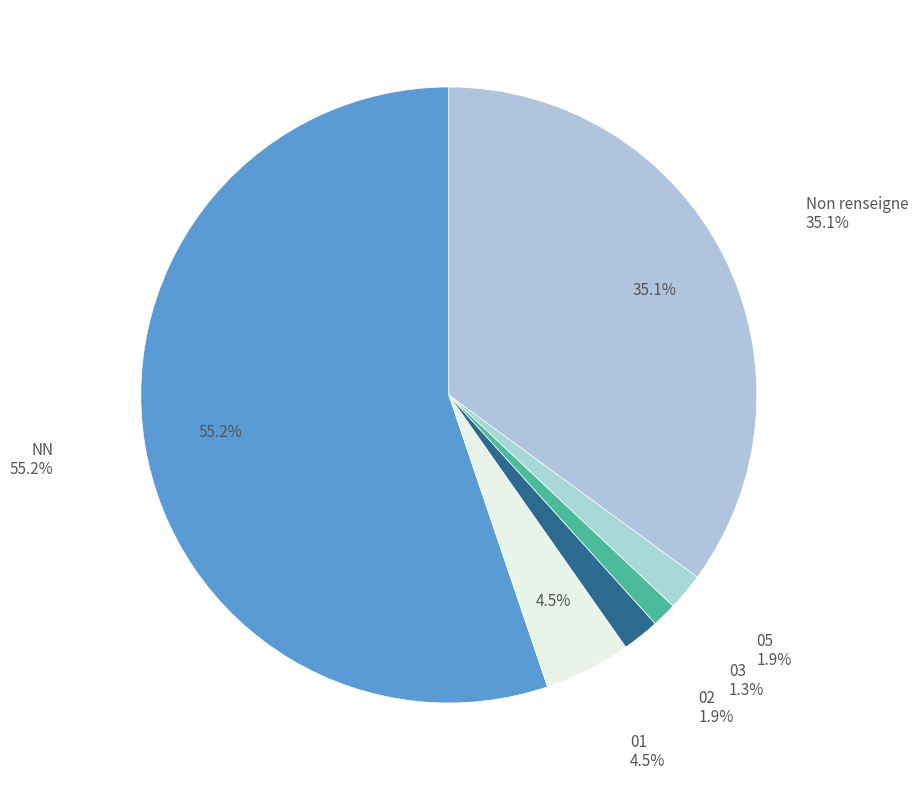

Which category has the biggest portion of the pie?

NN